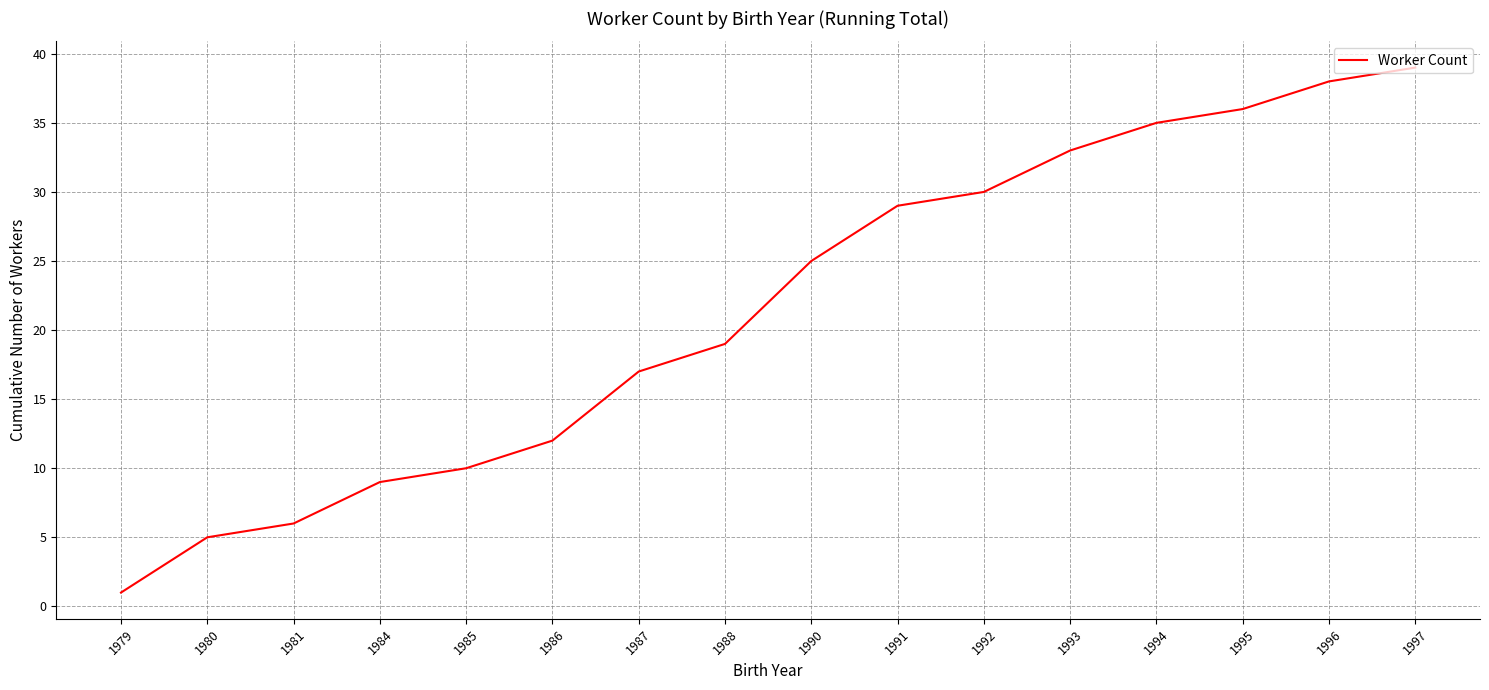

The value at 1986 is 6. True or false?

False